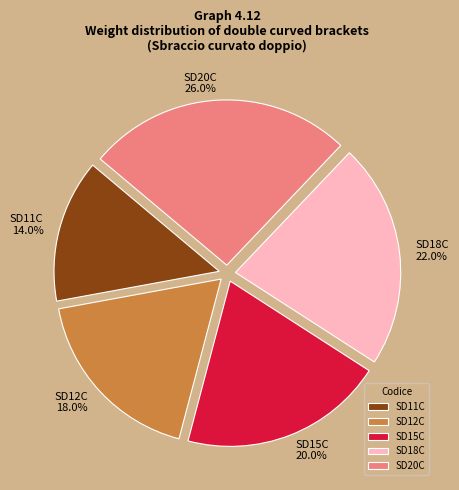

The SD11C slice represents 14% of the pie. True or false?

True